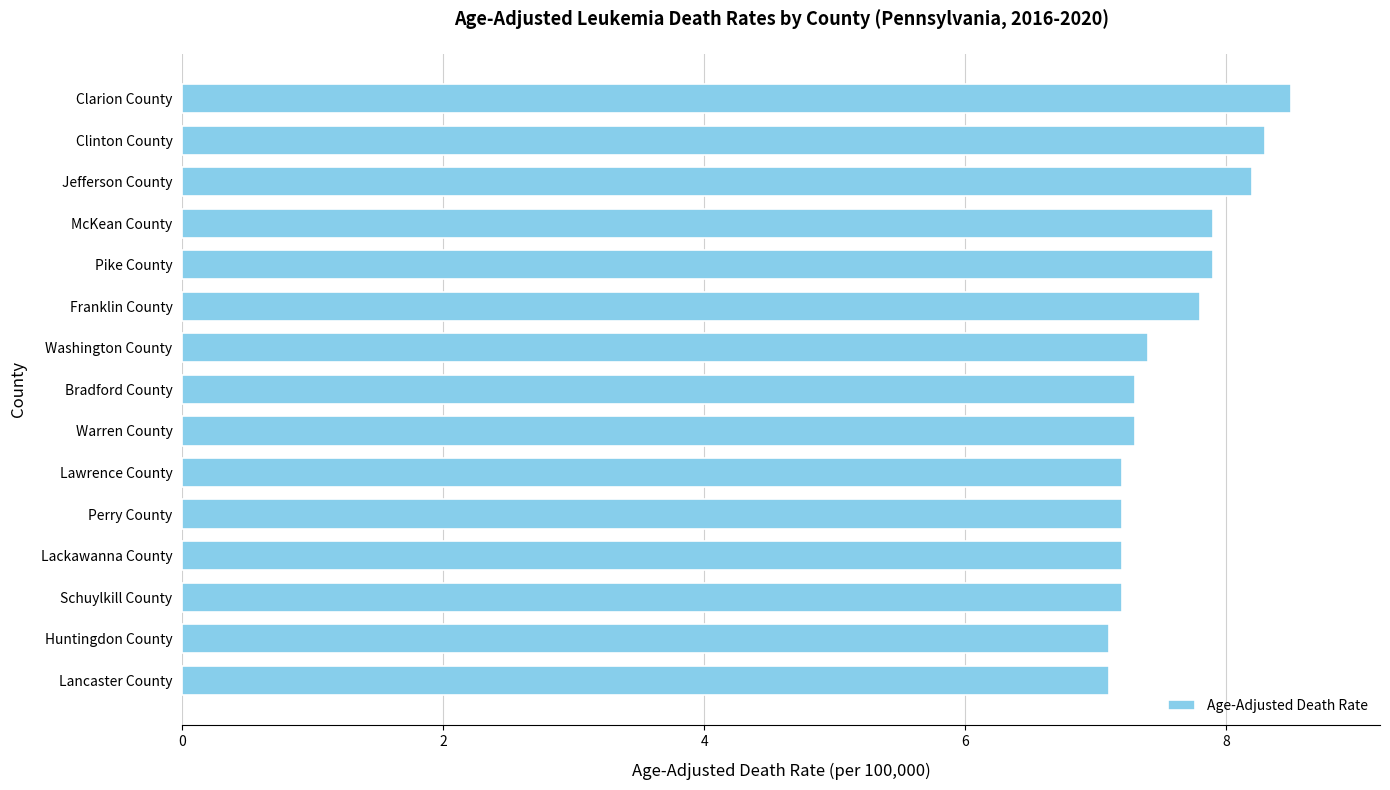

What is the average value?

7.6